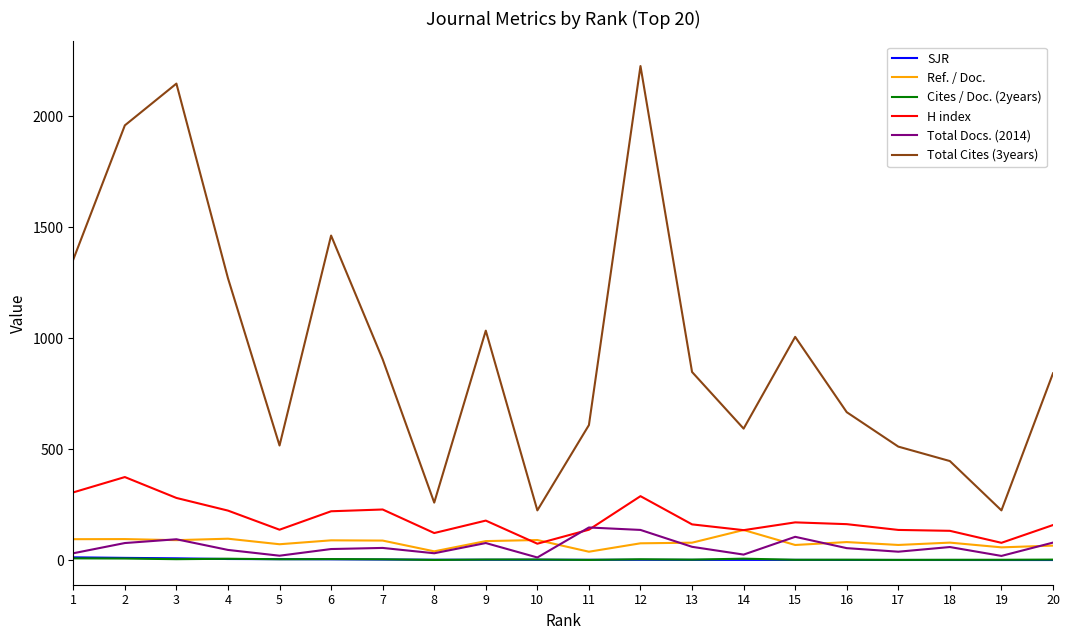

What is the maximum value shown in the chart?

2225.0